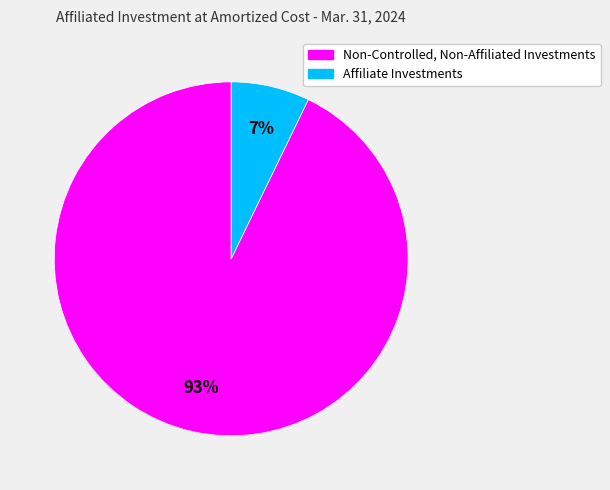

Count the number of slices in the pie.

2